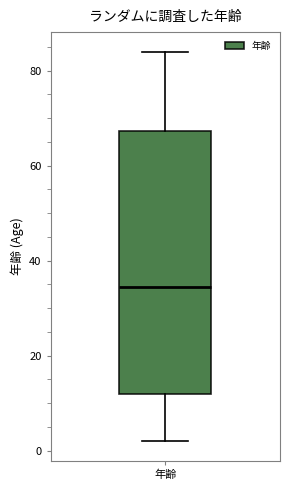

Read this box plot against the y-axis: the position of the median line, the range covered by the box, and the ends of both whiskers. The values are not printed on the chart, so give them approximately, as read against the axis.

median 34, box 12 to 68, whiskers 2 to 84